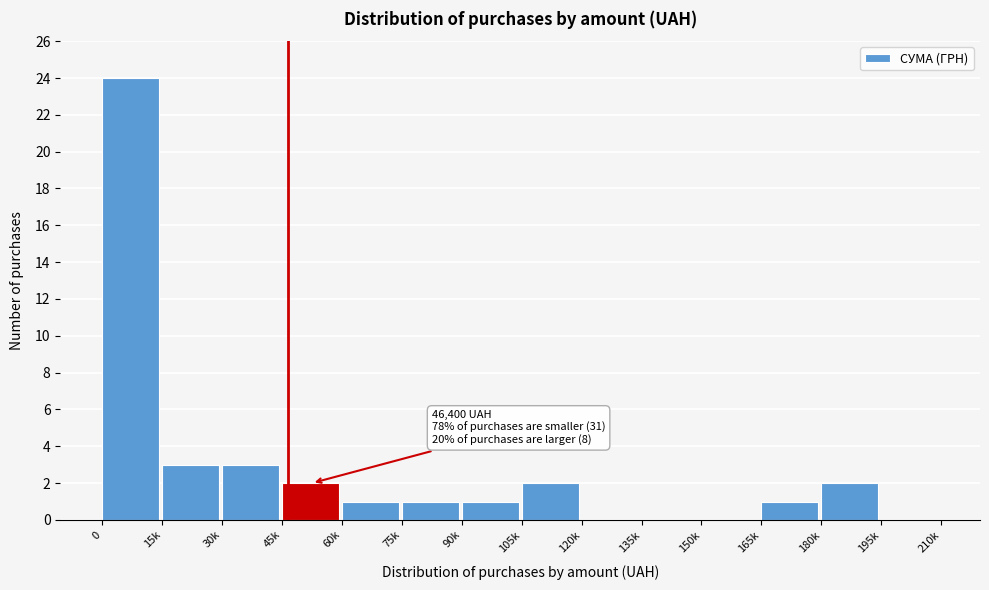

Reading left to right, extract all data points from this chart.

0=24	15k=3	30k=3	45k=2	60k=1	75k=1	90k=1	105k=2	120k=0	135k=0	150k=0	165k=1	180k=2	195k=0